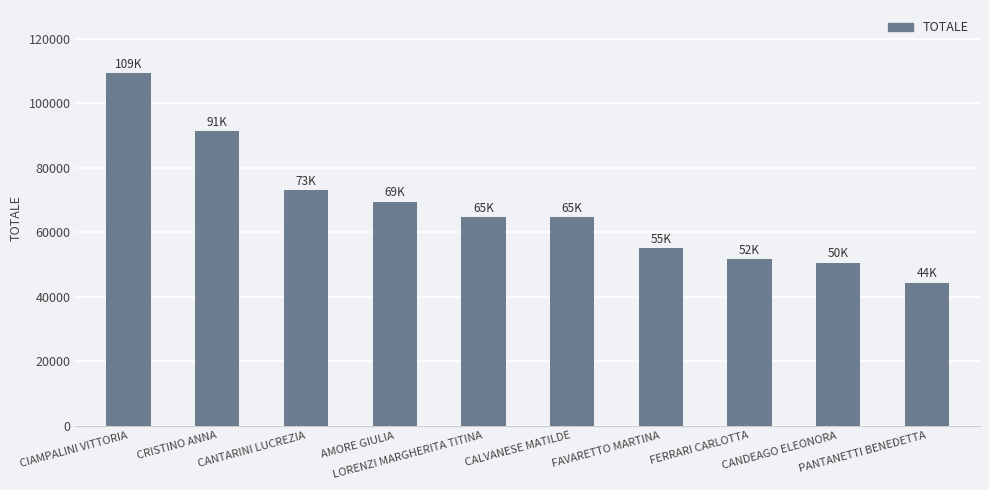

What is the value of the 2nd bar from the left?

91360.0